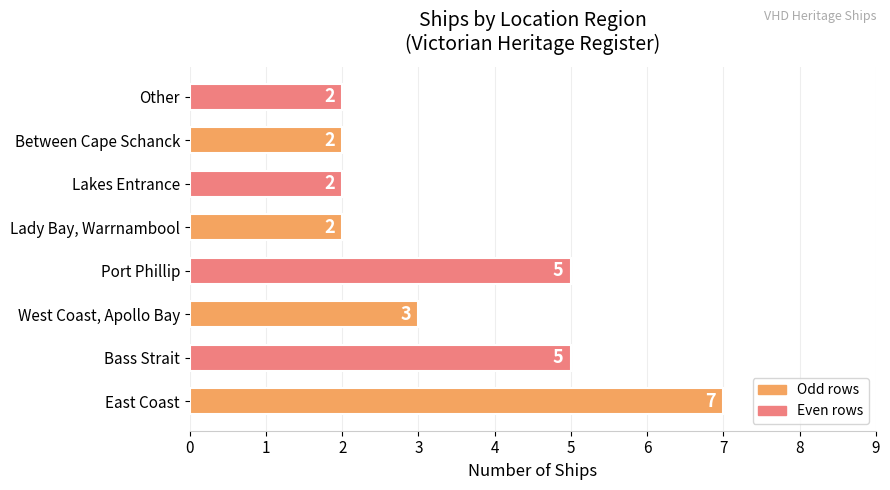

True or false: the data shows 3 at Lady Bay, Warrnambool.

False